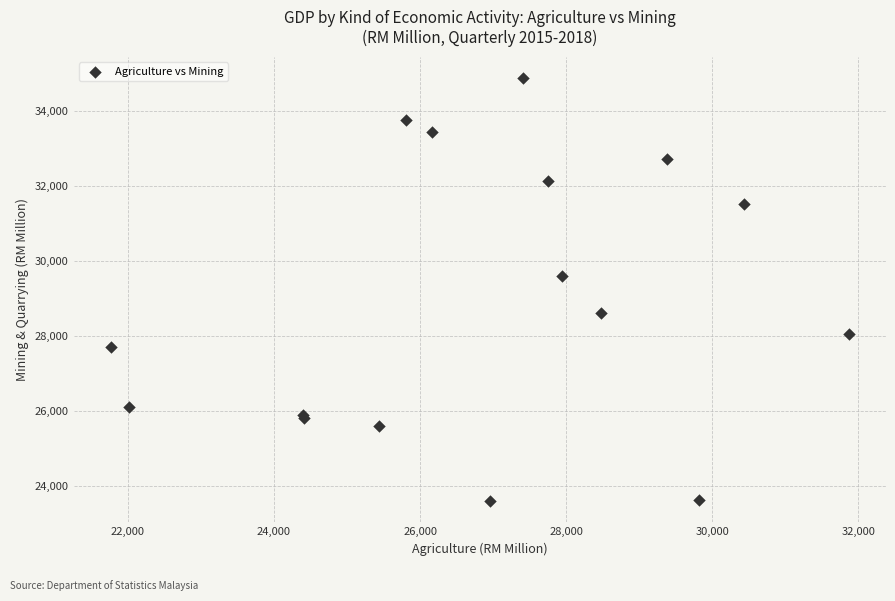

What Y value in the scatter plot is closest to 29247?

29598